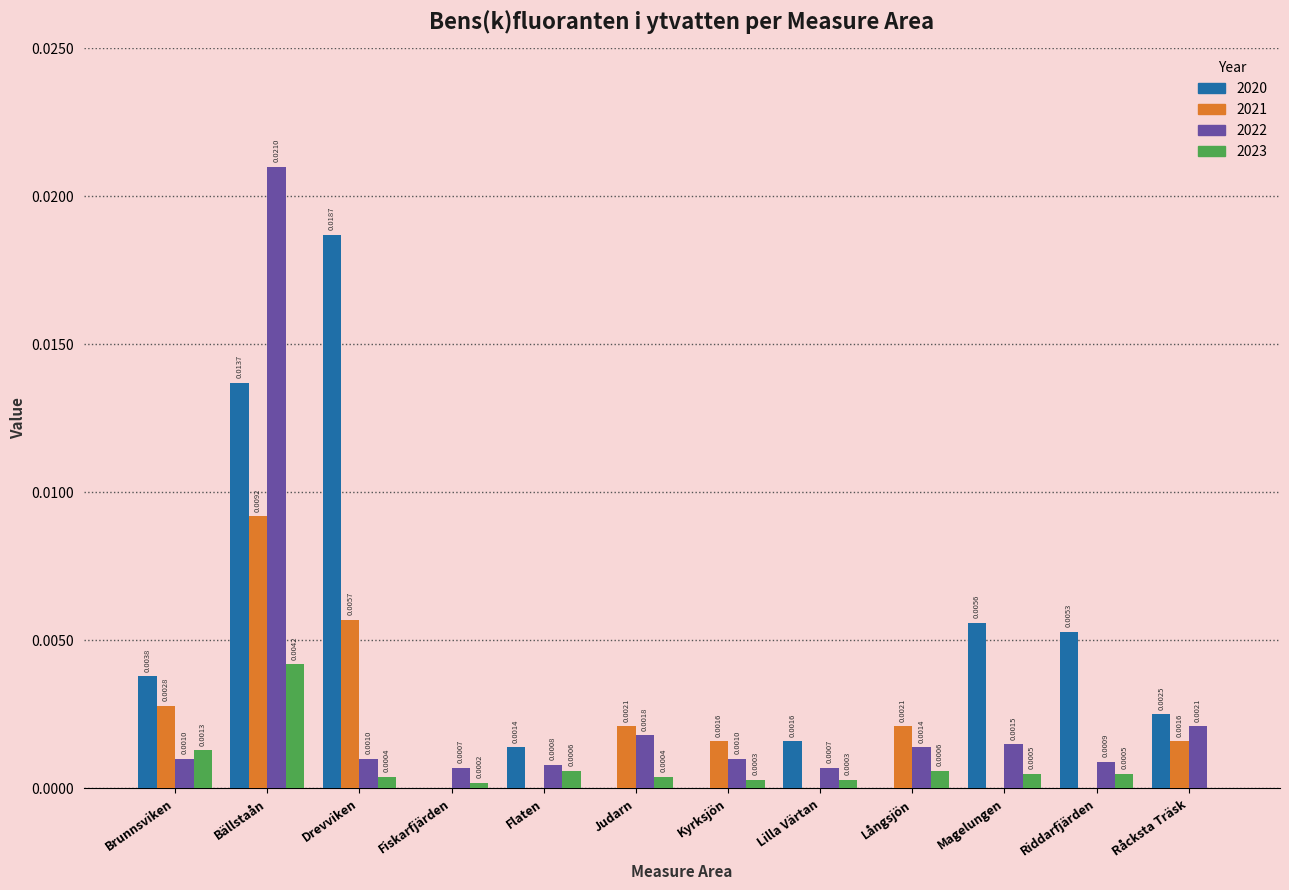

Between Fiskarfjärden and Magelungen, which series saw the biggest shift?

2020